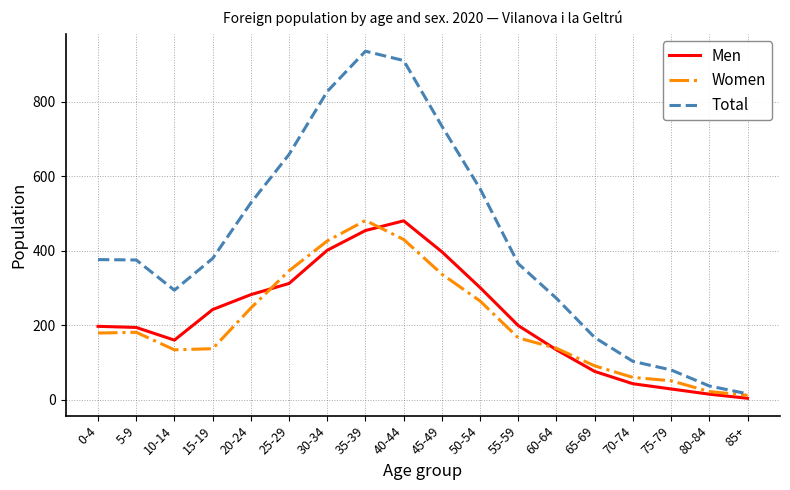

True or false: Men has a value of 76 at 65-69.

True